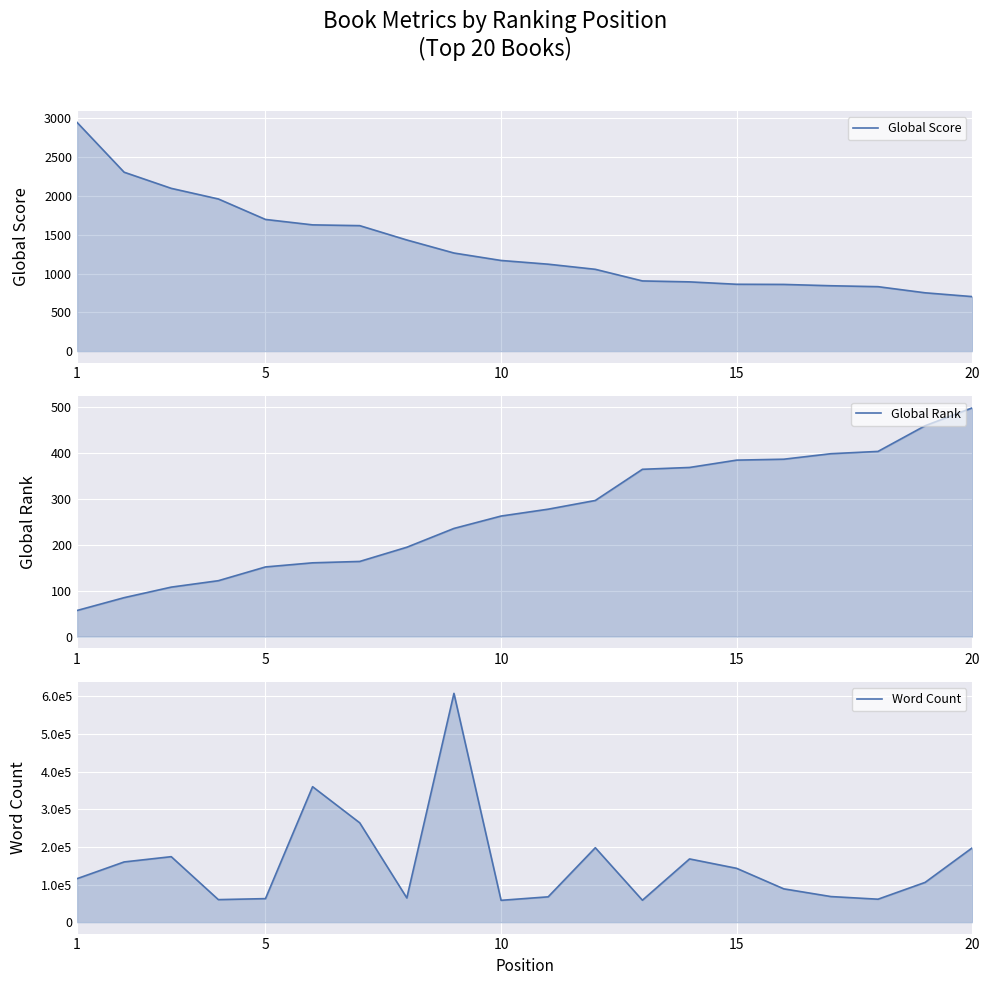

At which category does the chart reach its minimum across all series?

1